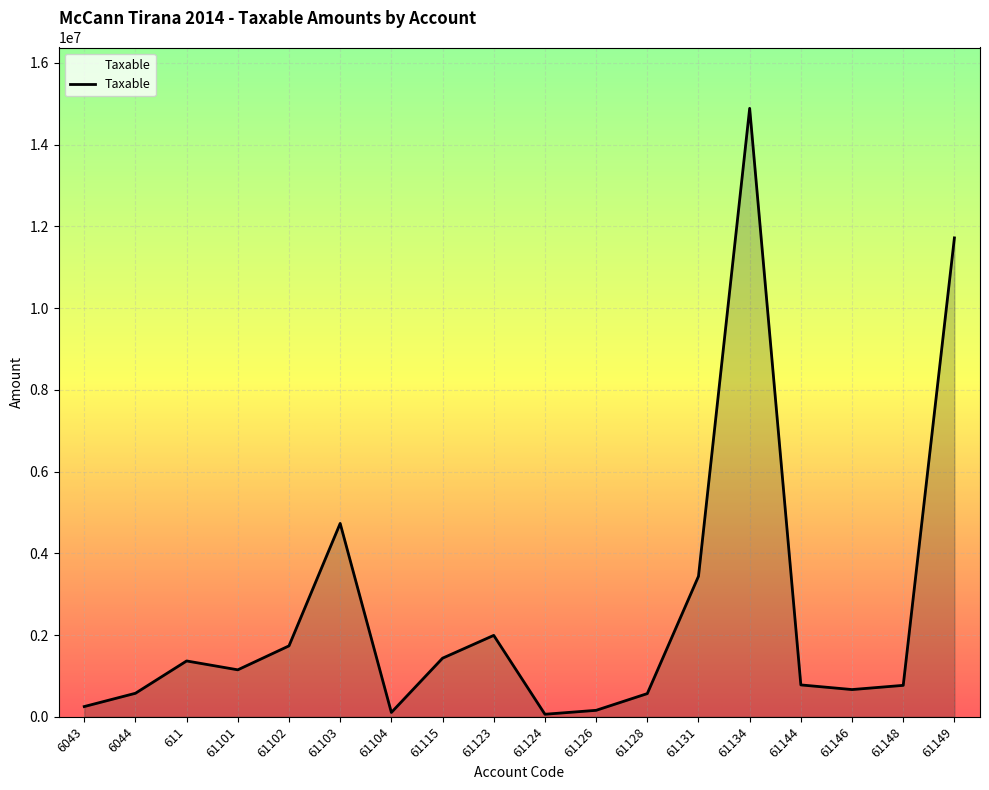

How many values are below 1149043?

9